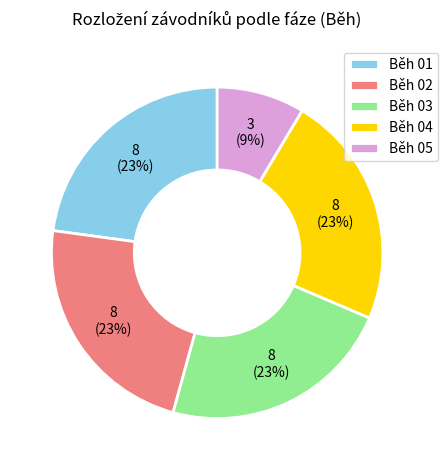

Count the number of slices in the pie.

5